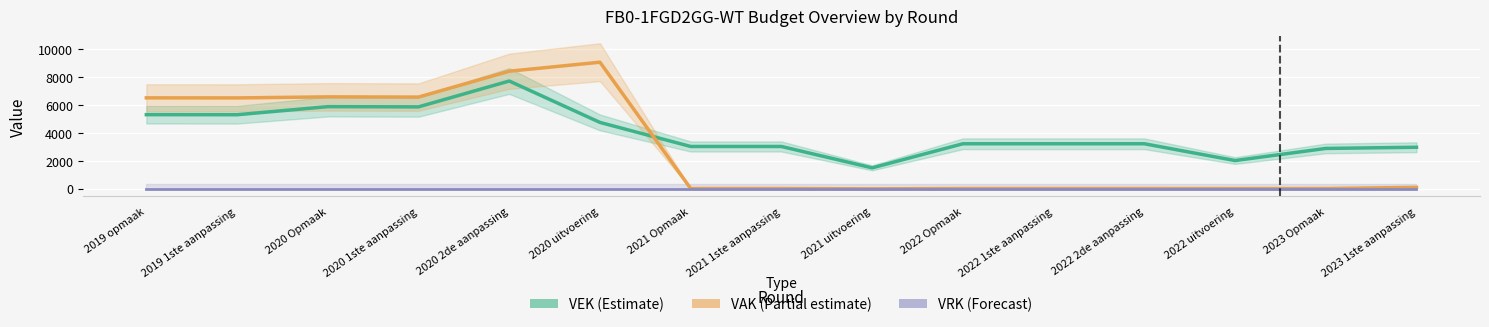

After their last crossing, which series has the higher values: VEK or VAK?

VEK